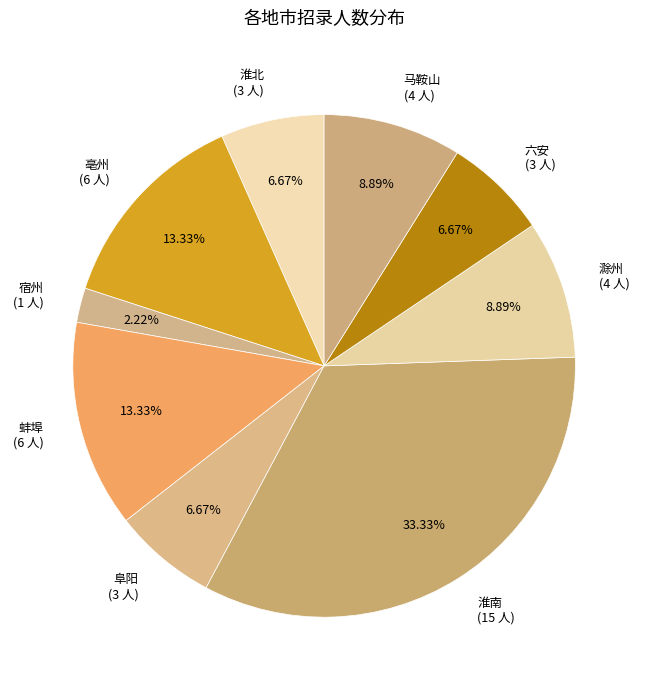

Which category has the smallest portion of the pie?

宿州